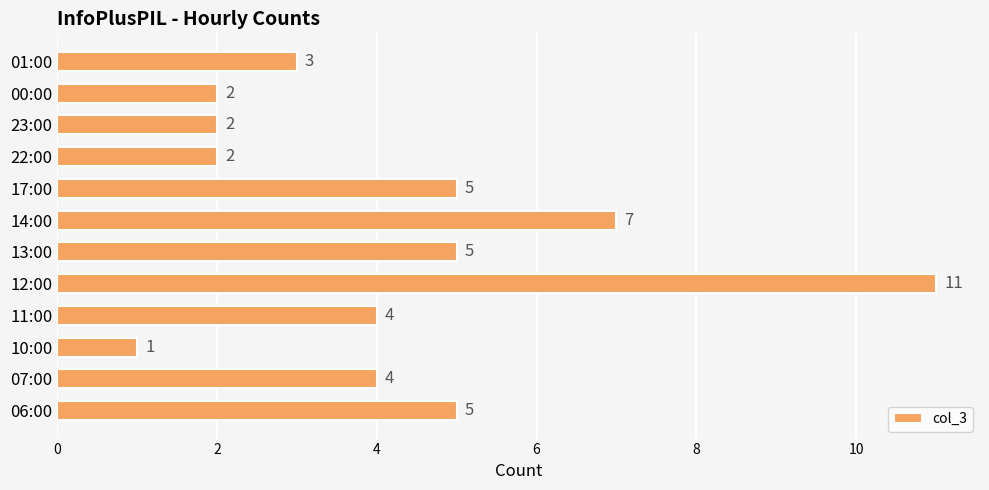

Which category has the lowest value across all series?

10:00